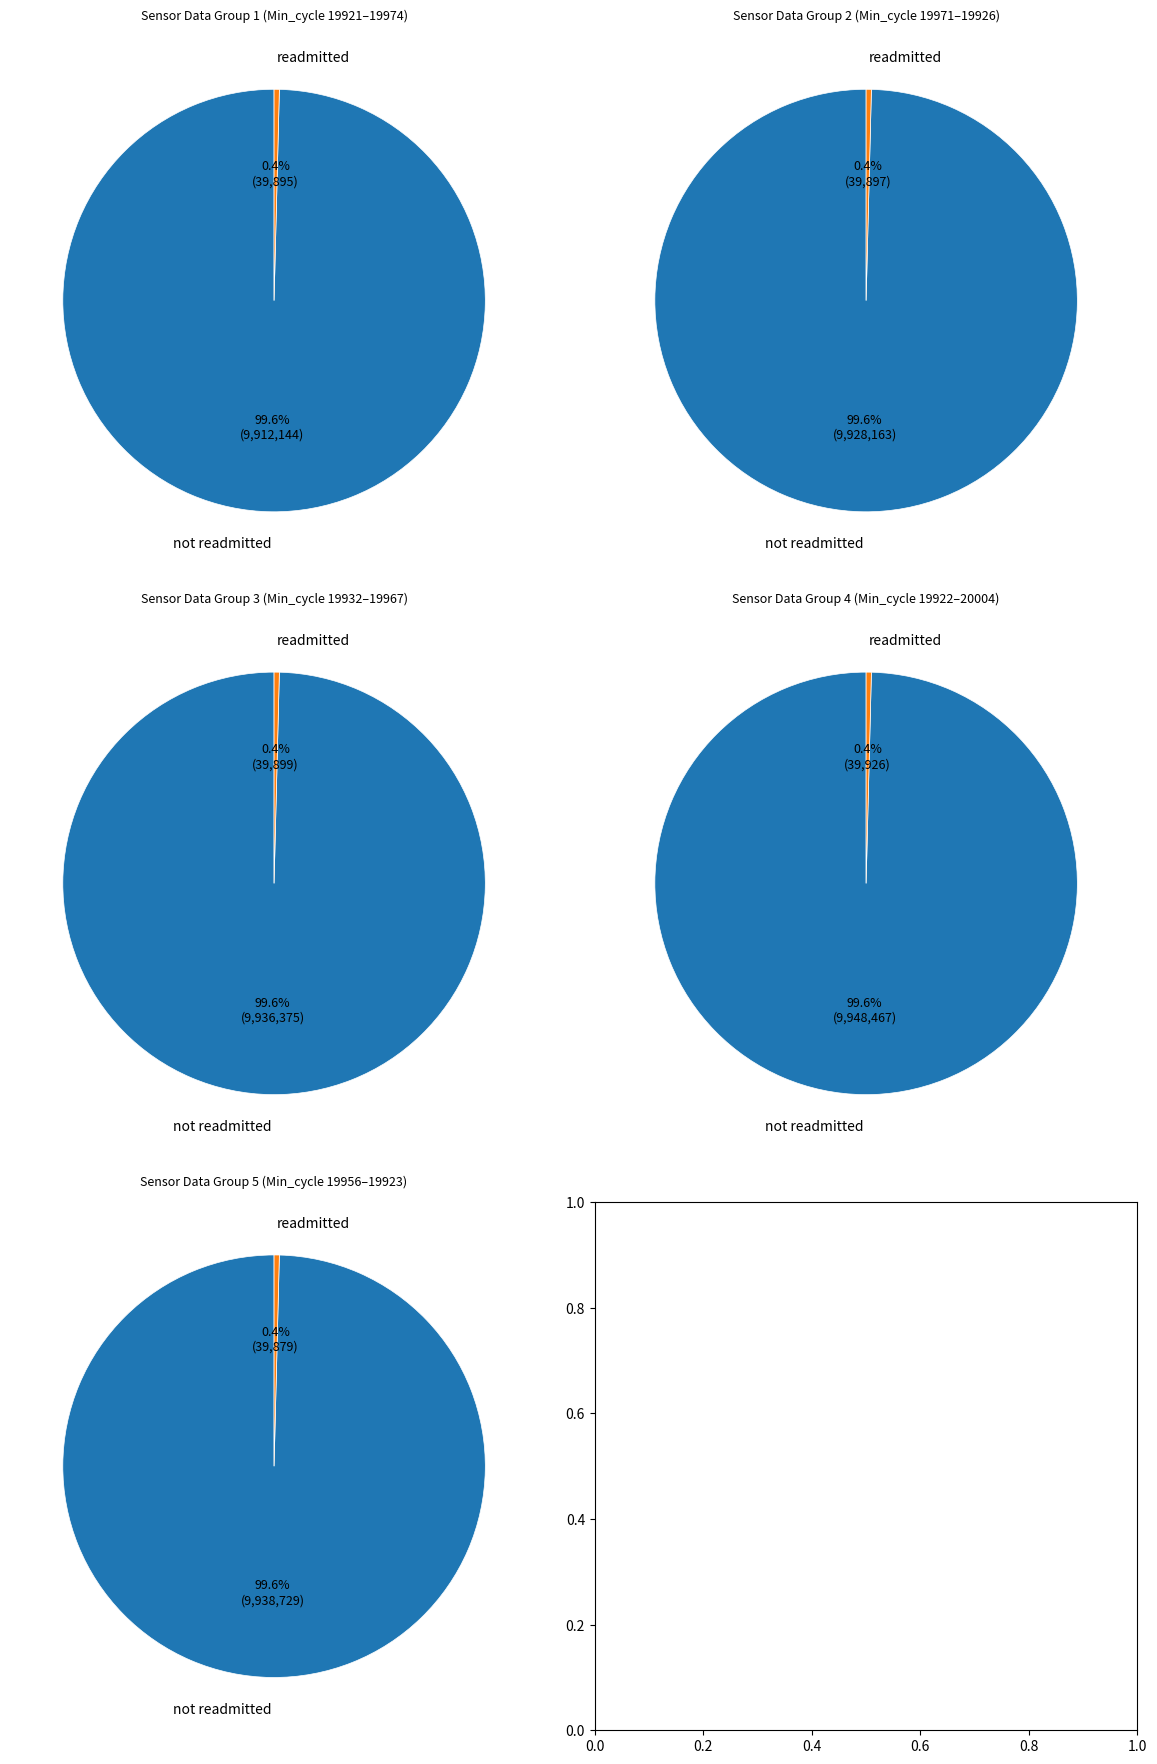

How many segments does this pie chart have?

10